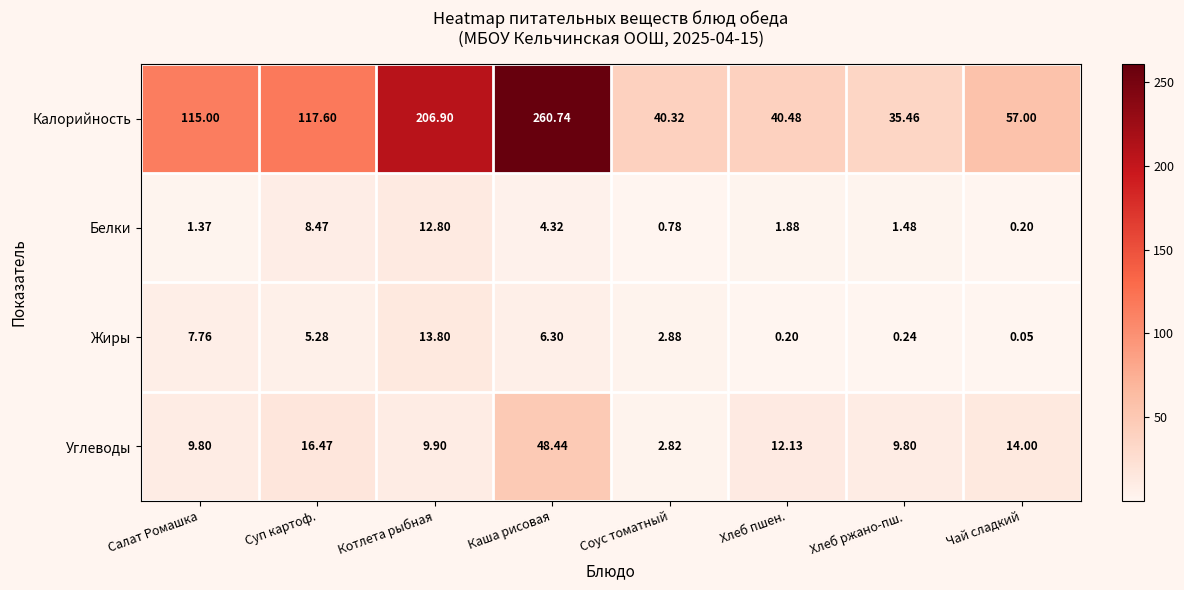

Where is Жиры nearest to the value 6?

Каша рисовая